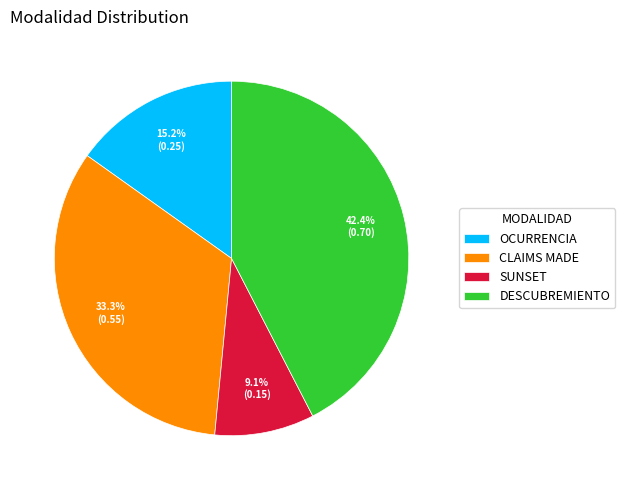

Is SUNSET the majority of the pie?

No